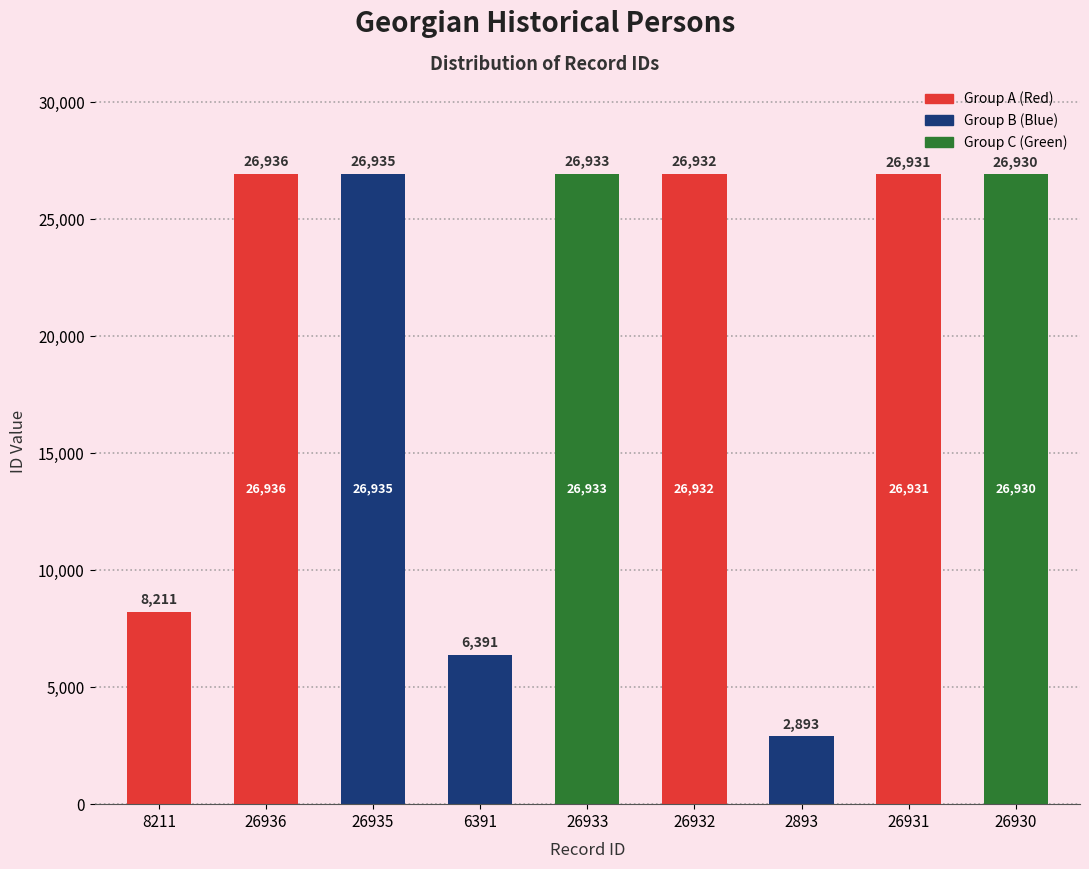

Reading right to left, list all the values displayed in this chart.

26930	26931	2893	26932	26933	6391	26935	26936	8211